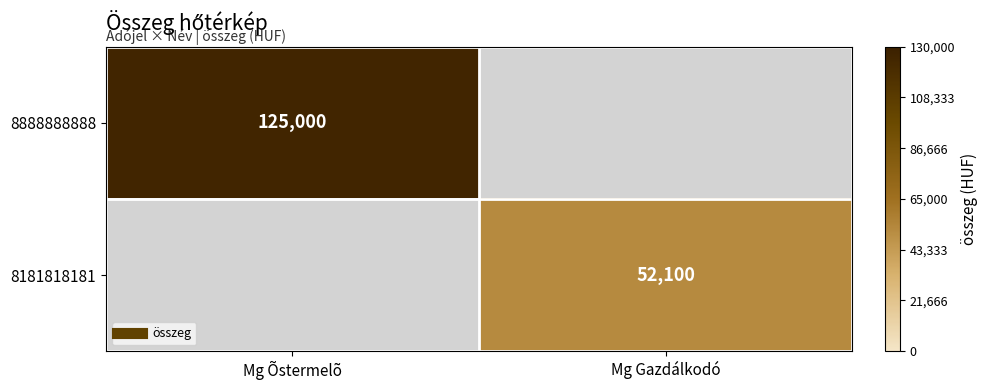

Which category has the lowest value across all series?

Mg Gazdálkodó